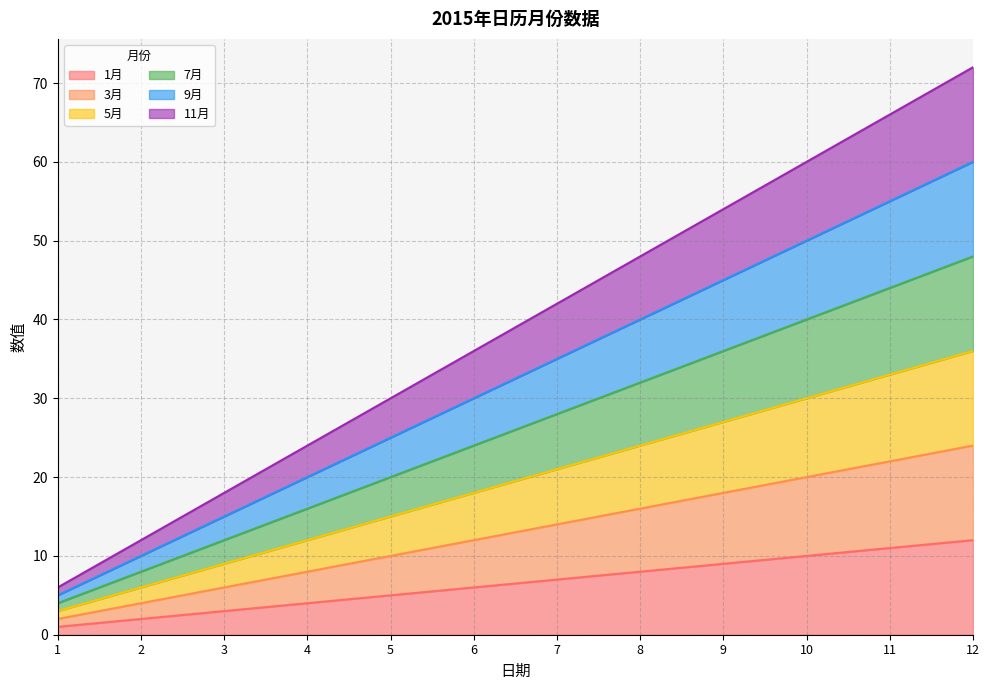

How many values in the 7月 series exceed 28?

5